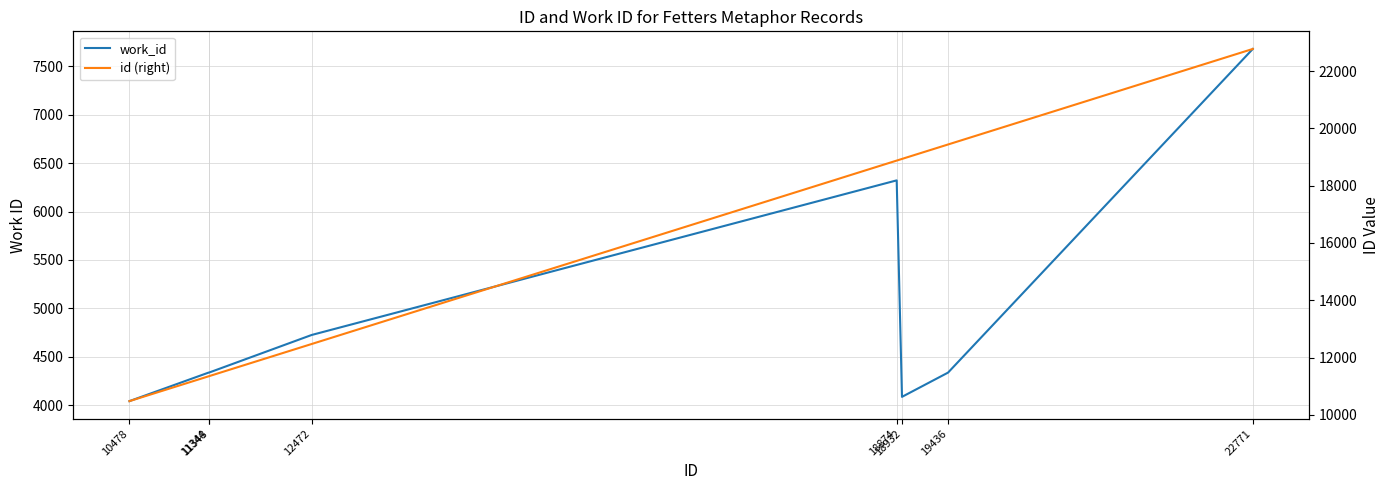

Does the chart display data point markers on the line(s)?

No